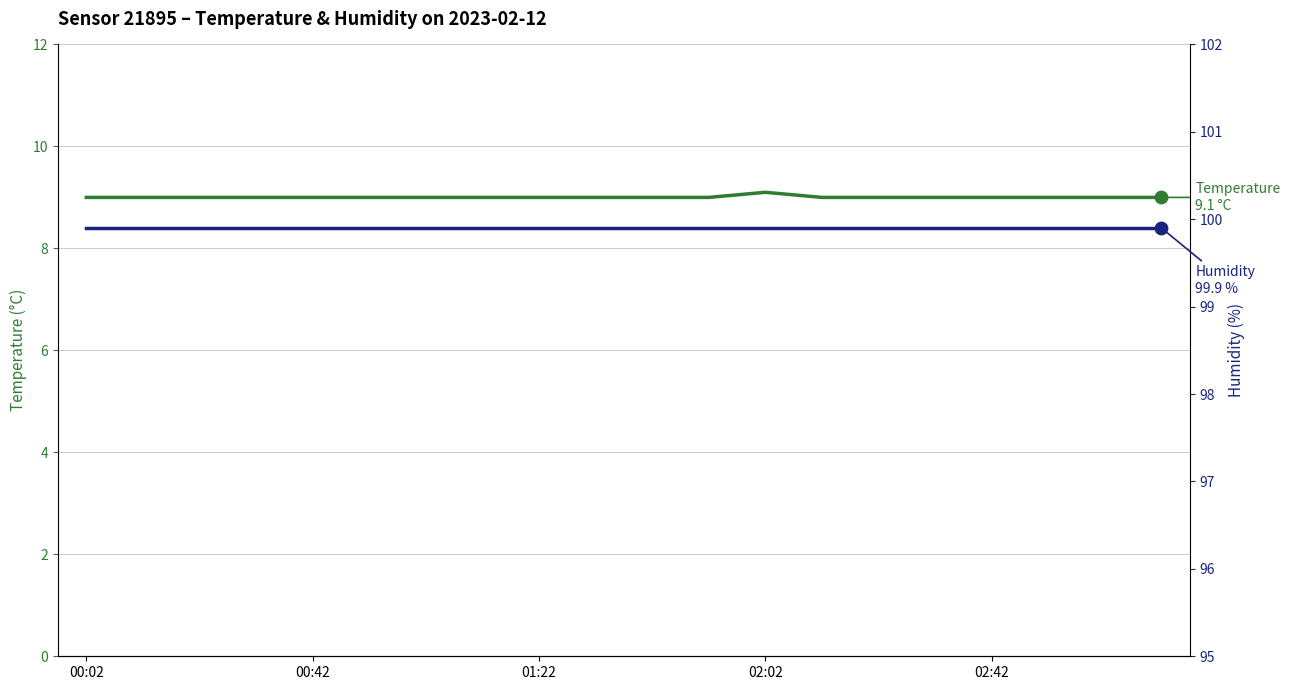

Which series has the largest Y range (max minus min)?

temperature